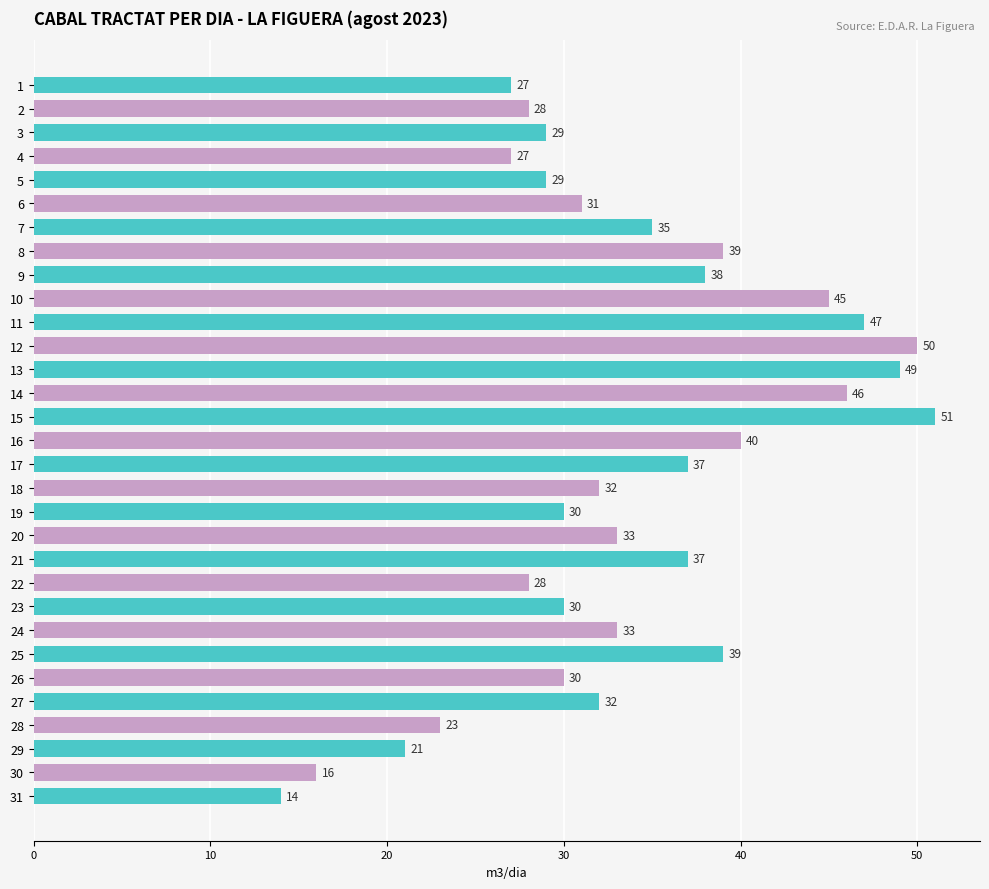

The value at 23 is 54. True or false?

False